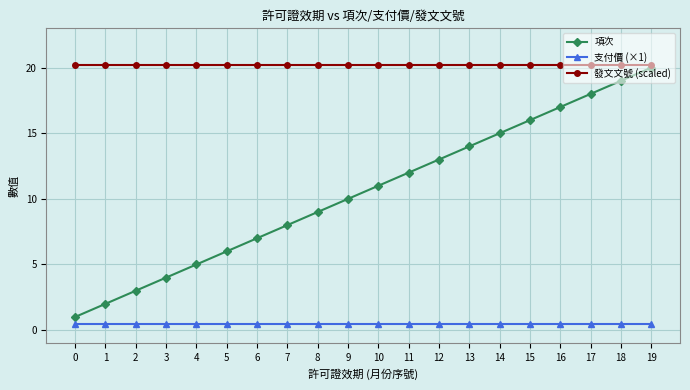

Between 3 and 7, which series saw the biggest shift?

項次